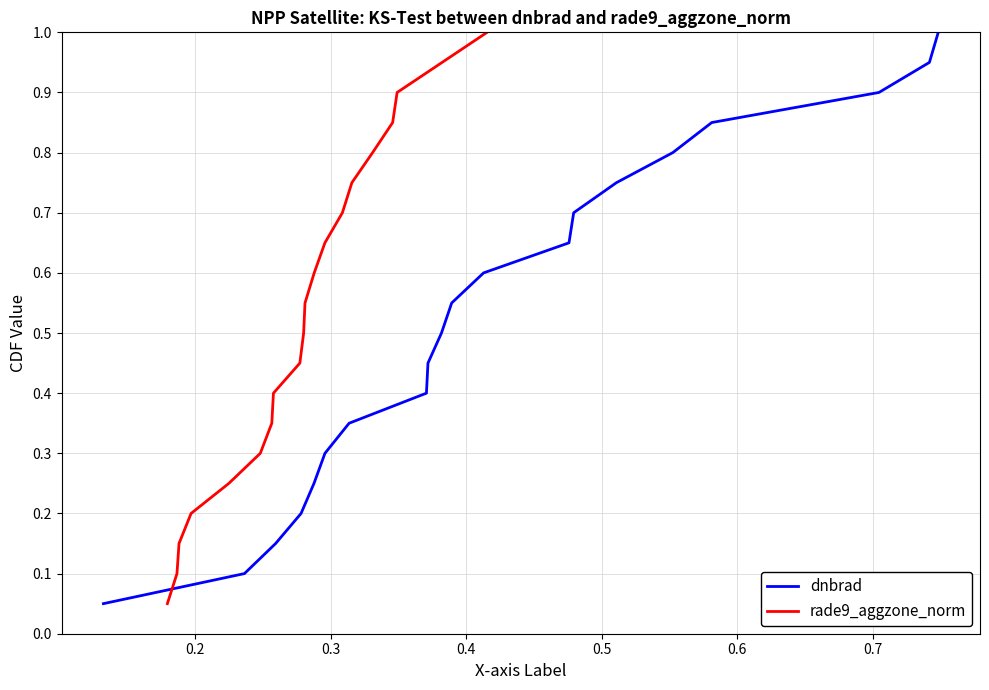

What is the highest value of the dnbrad series?

1.0